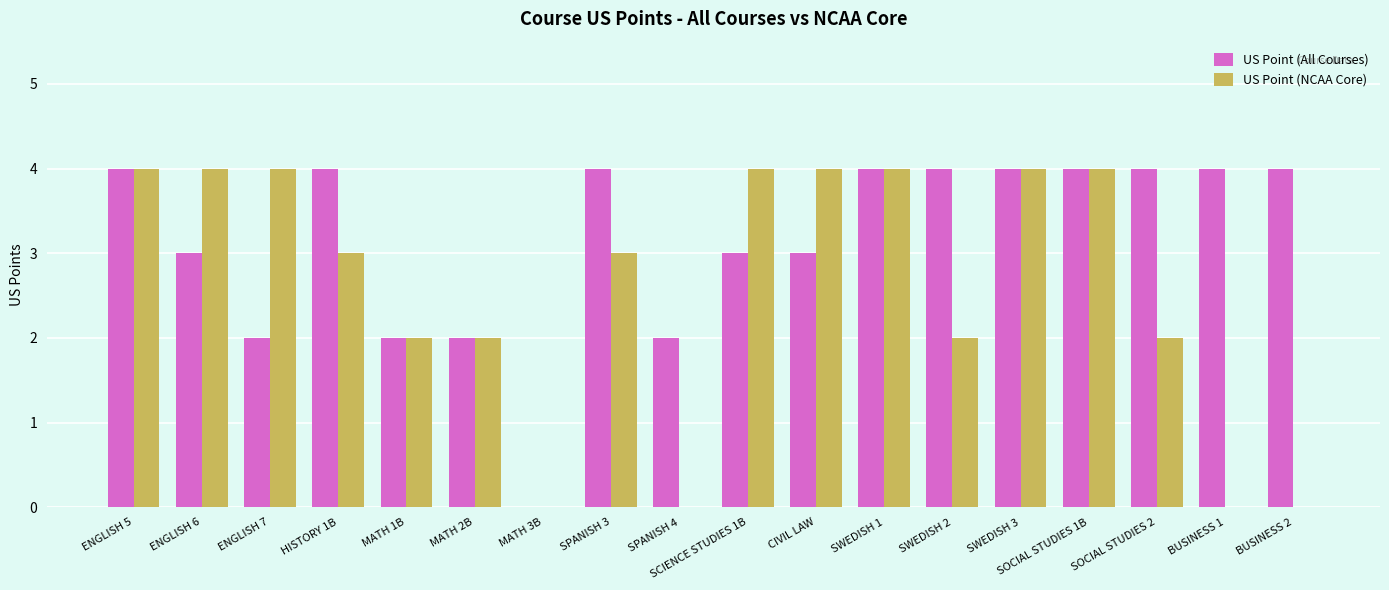

Which series has the largest total across all categories?

US Point (All Courses)